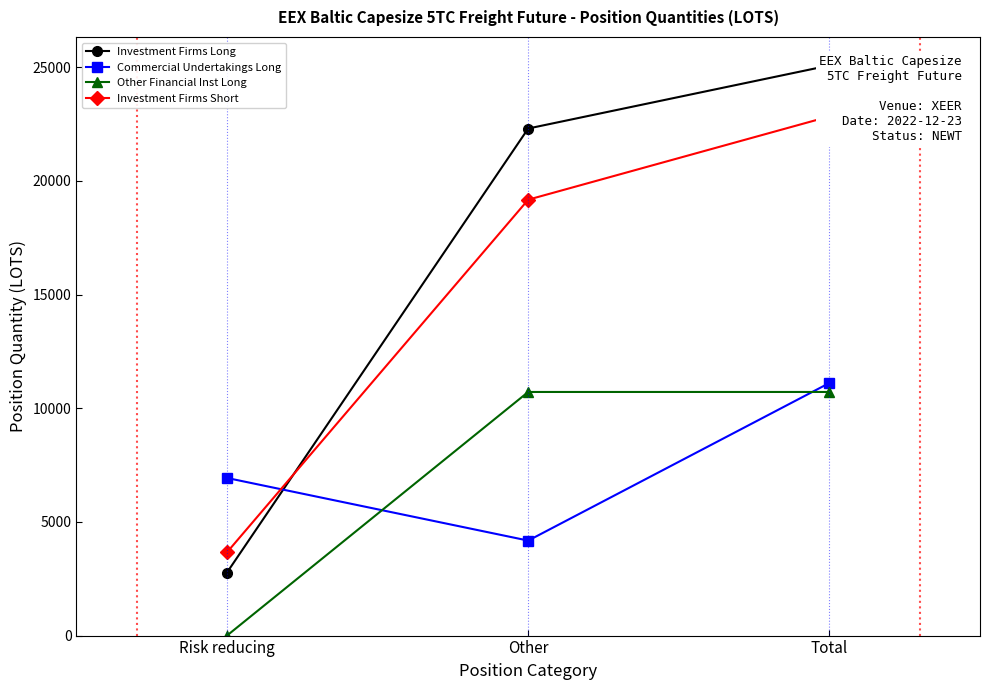

What value does the Commercial Undertakings Long series have at Total?

11110.1